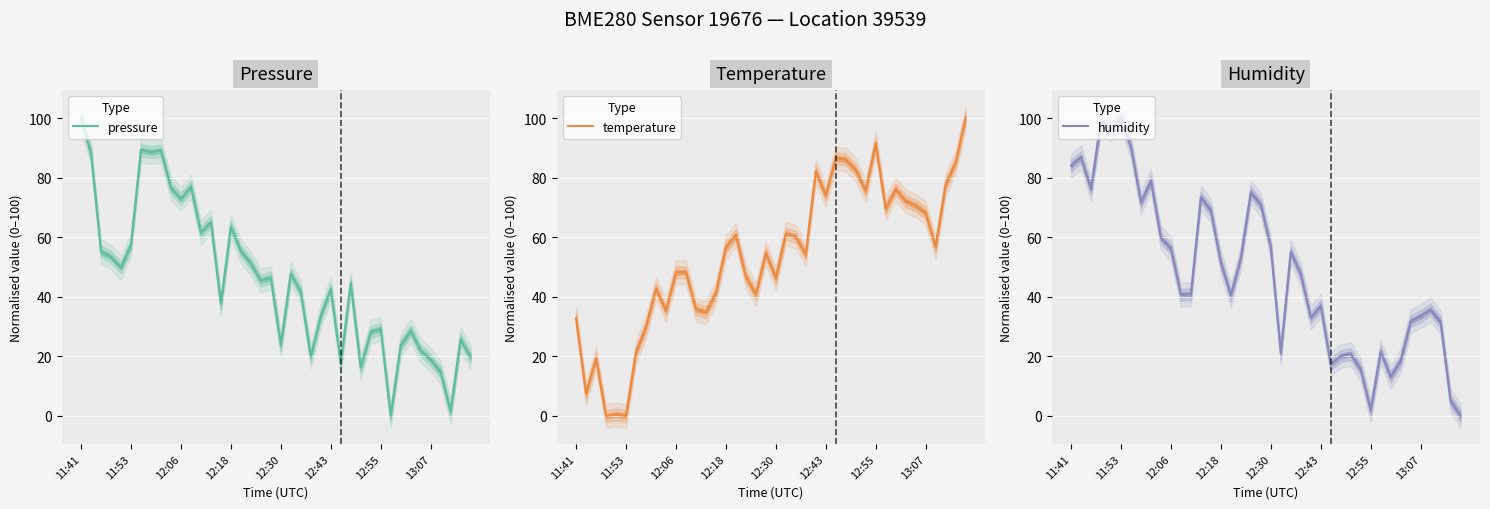

The temperature series shows 86.1 at 27. True or false?

True